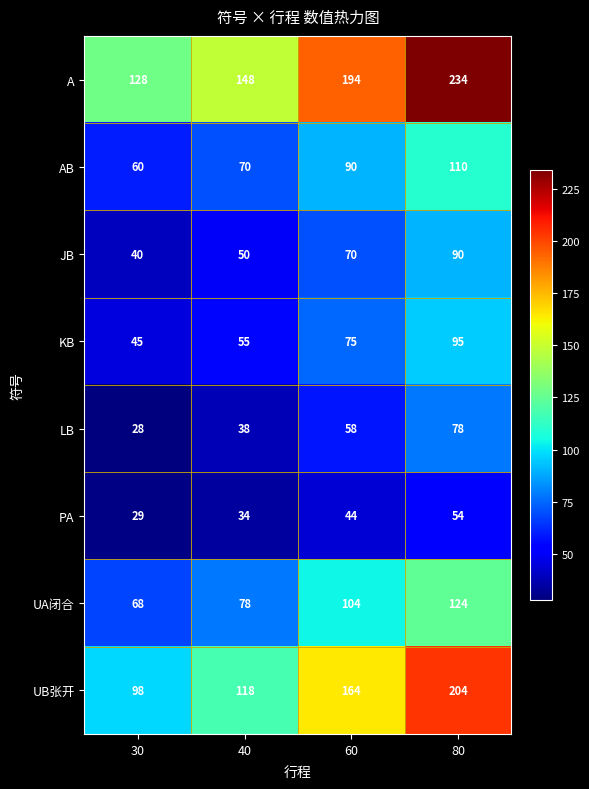

Rank the series at 40 from lowest to highest value.

PA, LB, JB, KB, AB, UA闭合, UB张开, A